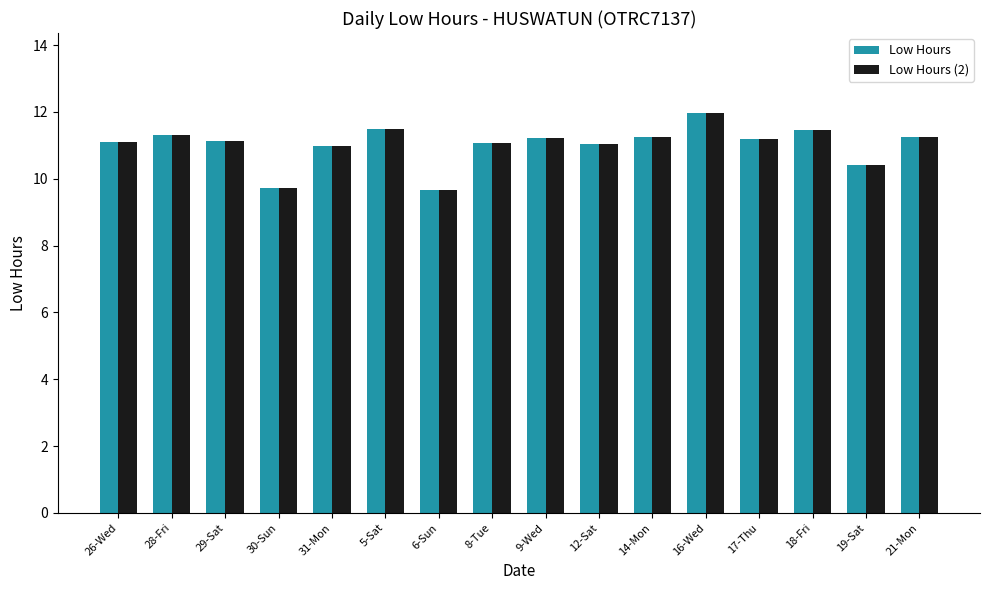

How many categories are shown in the chart?

16